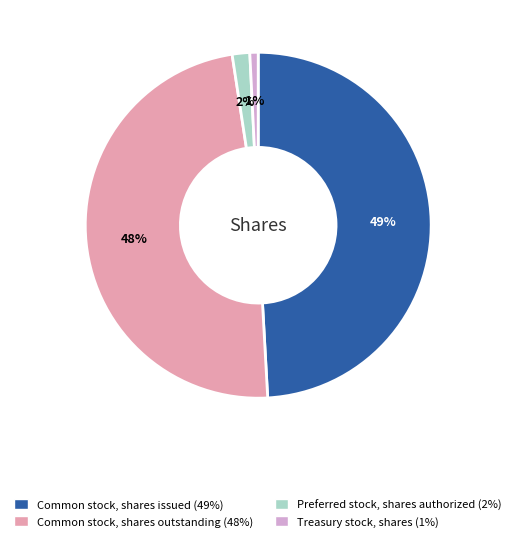

Rank the categories by value from lowest to highest.

Treasury stock, shares (1%), Preferred stock, shares authorized (2%), Common stock, shares outstanding (48%), Common stock, shares issued (49%)